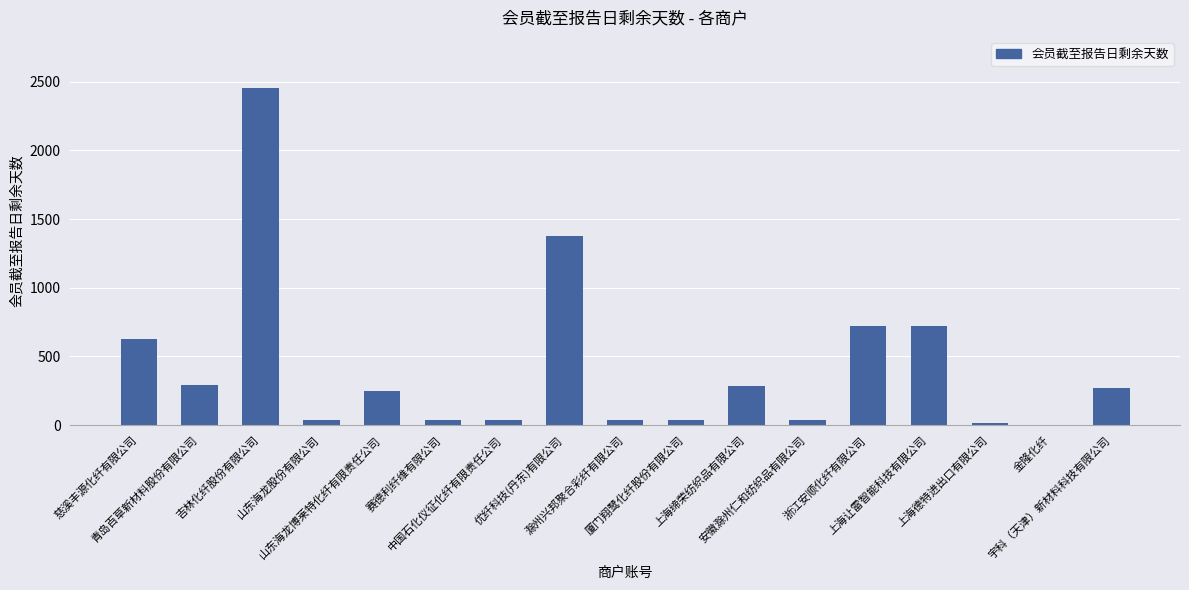

Between 山东海龙博莱特化纤有限责任公司 and 赛德利纤维有限公司, which is larger?

山东海龙博莱特化纤有限责任公司